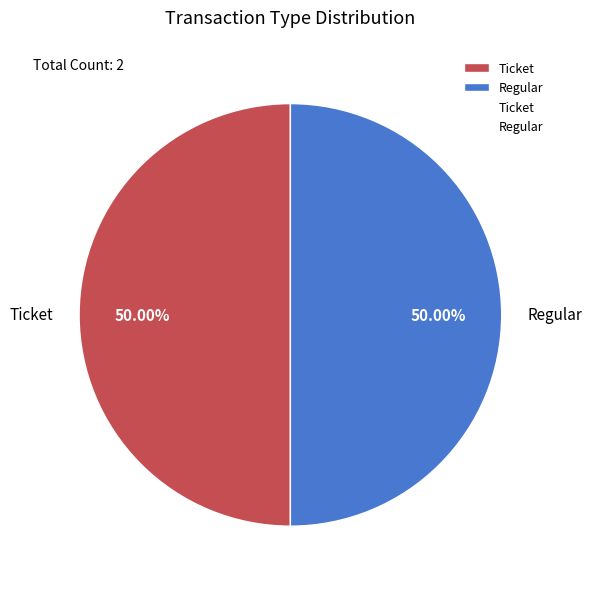

Approximately how many times larger is the value at Regular compared to Ticket?

1.0